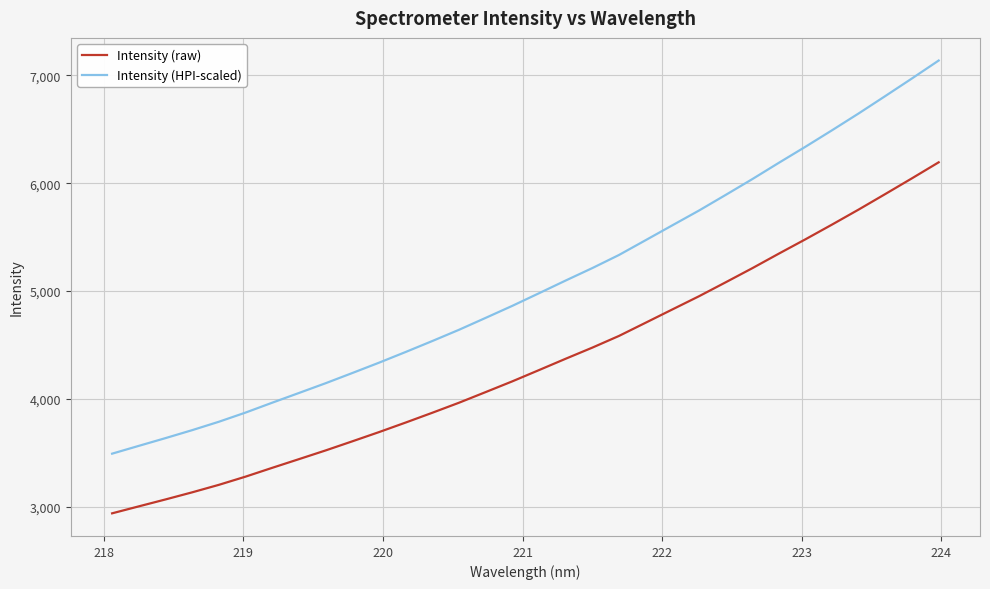

What is the greatest value displayed?

7136.2